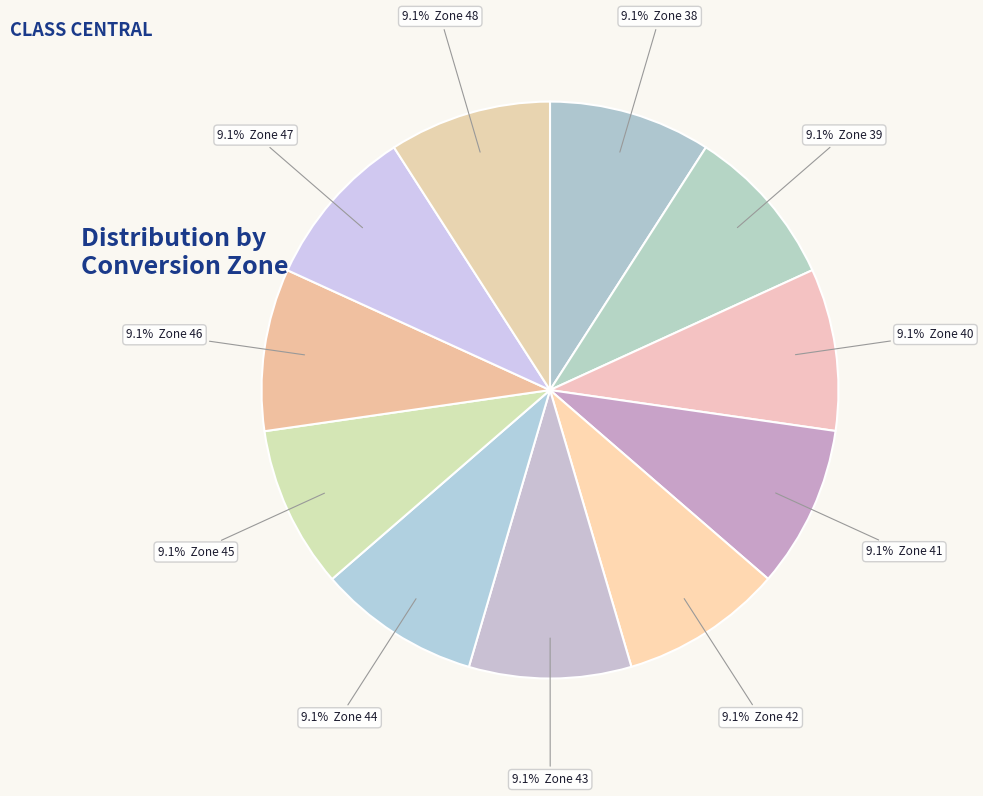

Which category has the smallest portion of the pie?

Zone 38